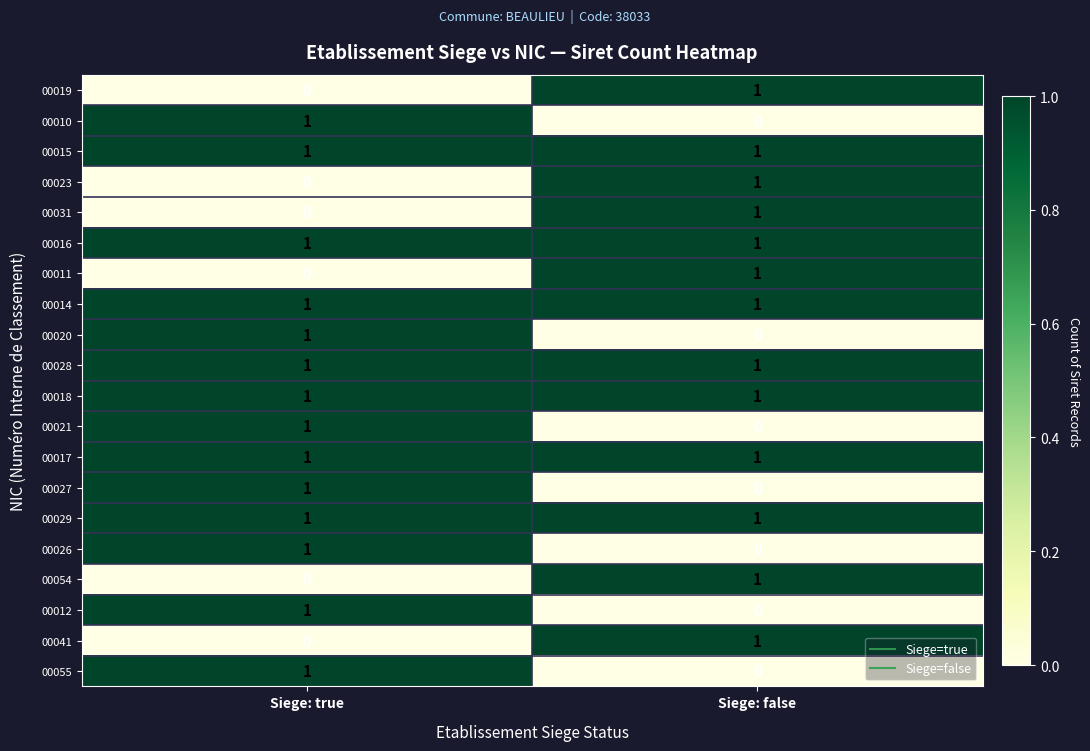

What is the spread (max minus min) of values at Siege: false?

1